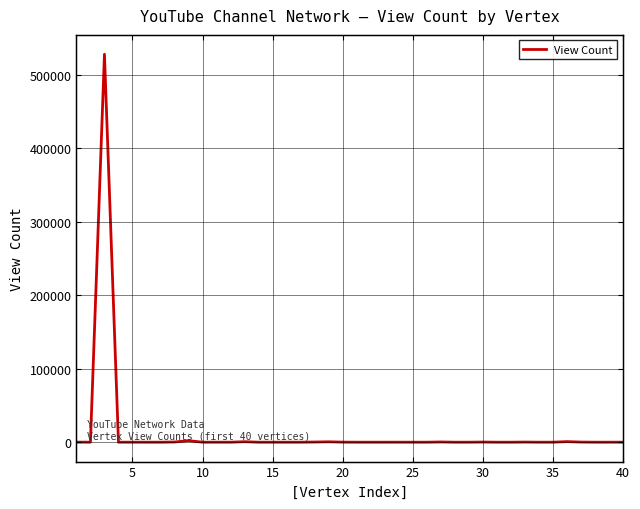

Where is the first local minimum?

5